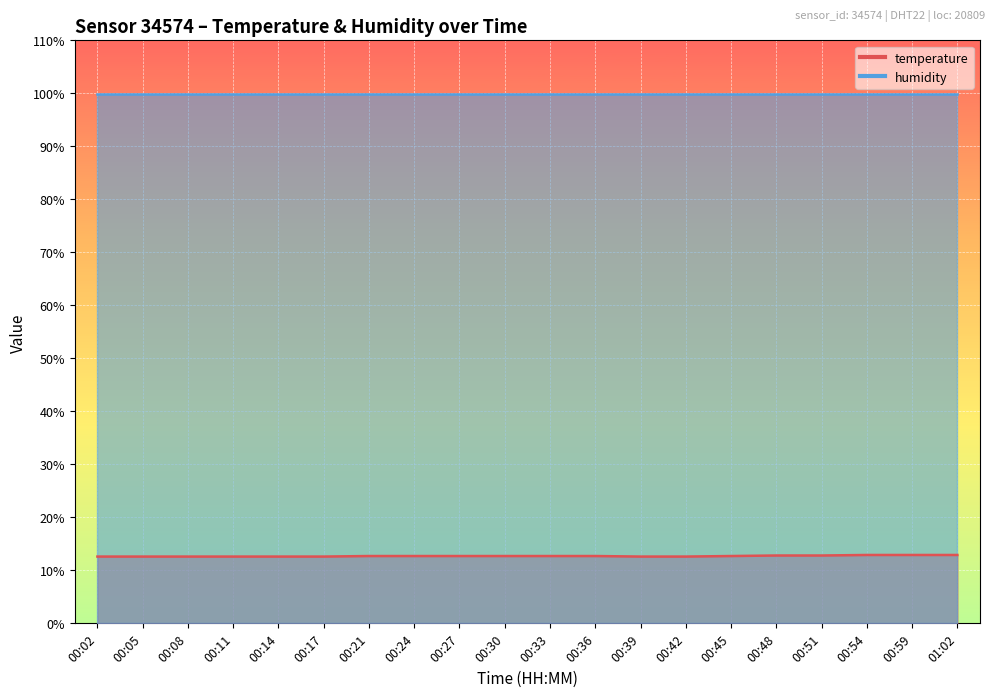

Which category has the highest value across all series?

00:54